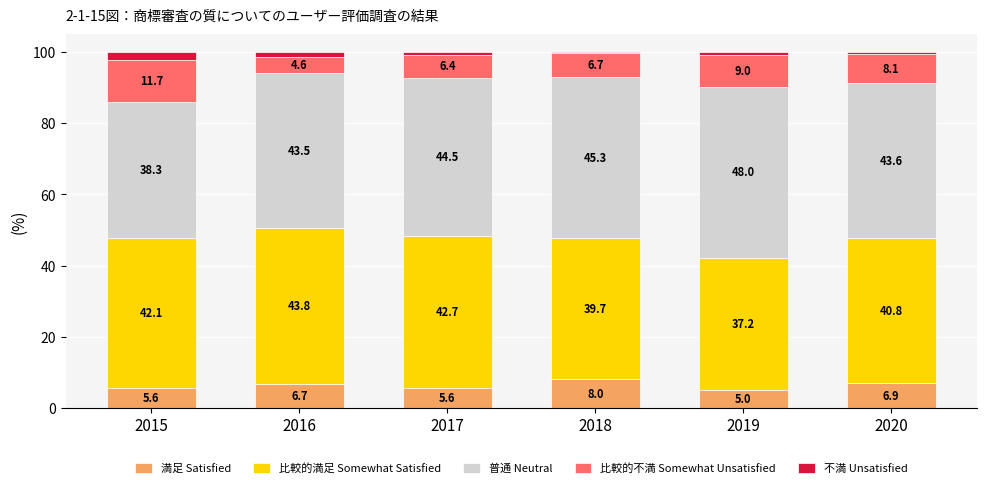

The 満足 Satisfied series shows 5.6 at 2017. True or false?

True